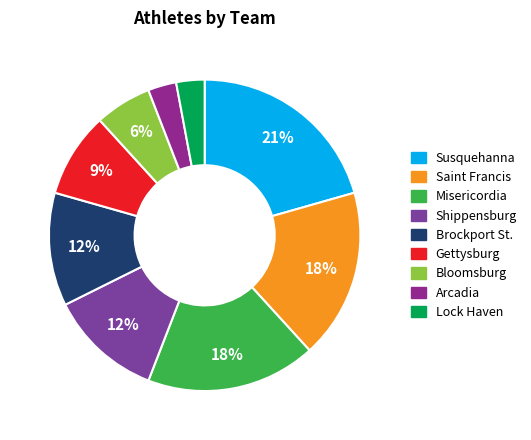

What percentage is the Gettysburg slice, to the nearest percent?

9%